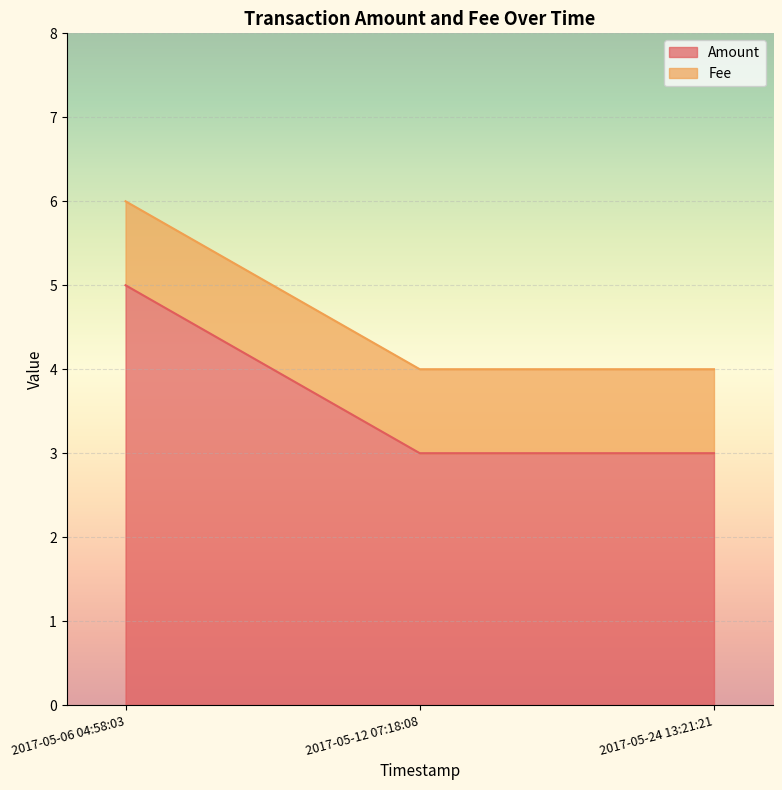

What is the label of the 3rd point from the right?

2017-05-06 04:58:03